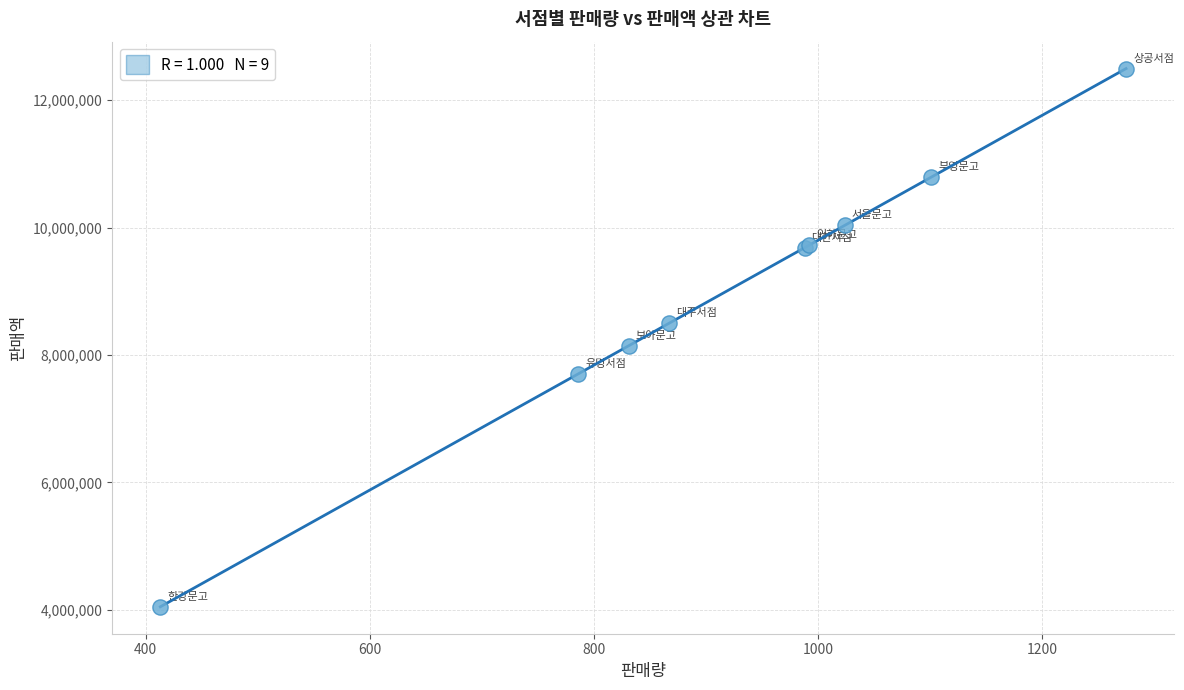

What Y value in the scatter plot is closest to 8271000?

8144000